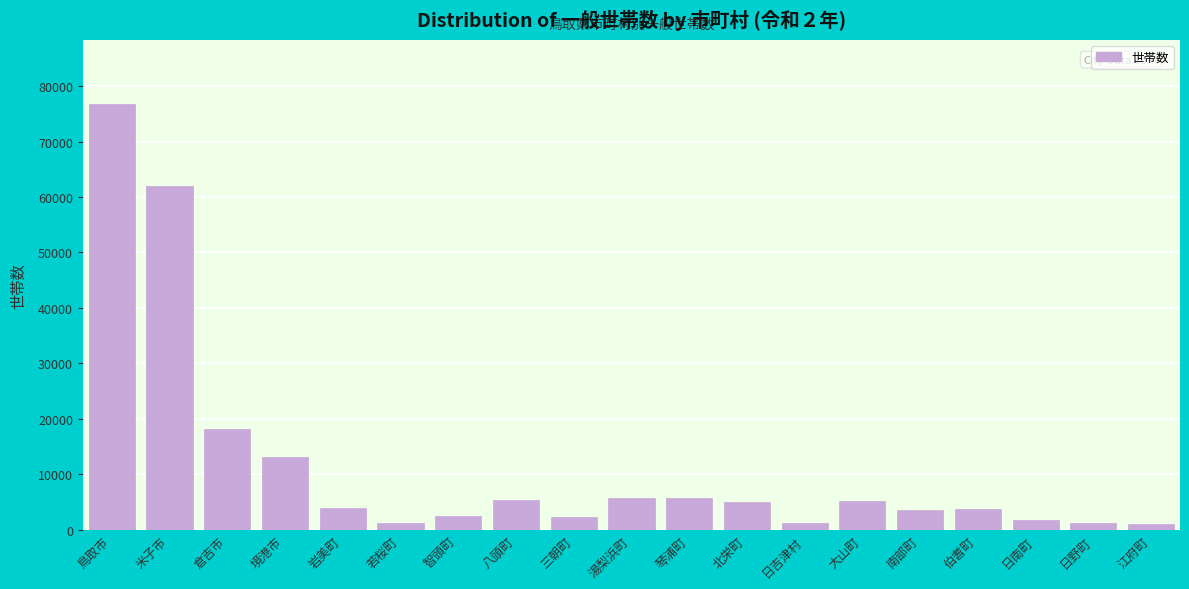

What is the change in value from 米子市 to 智頭町?

-59596